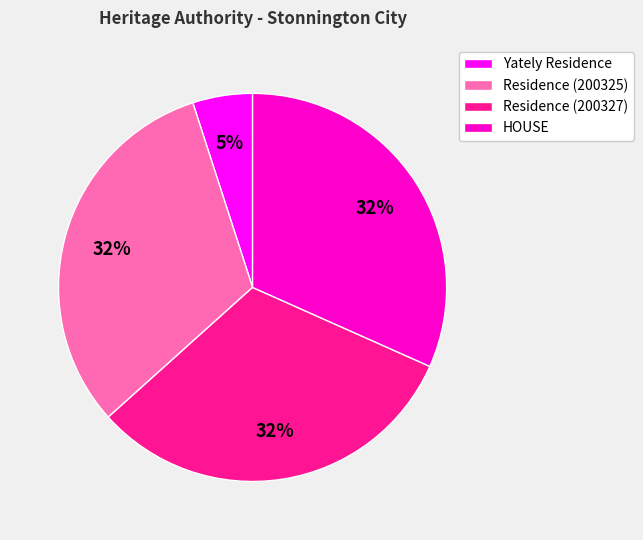

To the nearest percent, what is the difference between the largest and smallest slice percentages?

27%